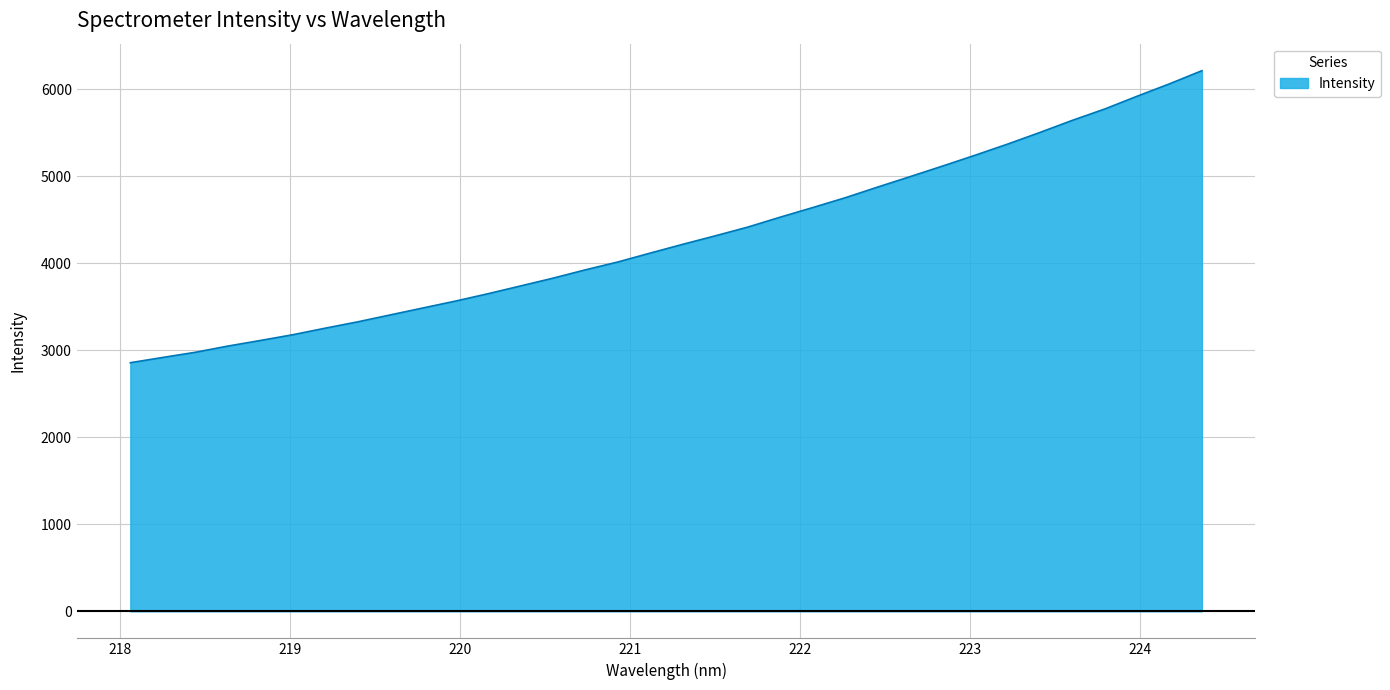

How many lines are shown in the chart?

1